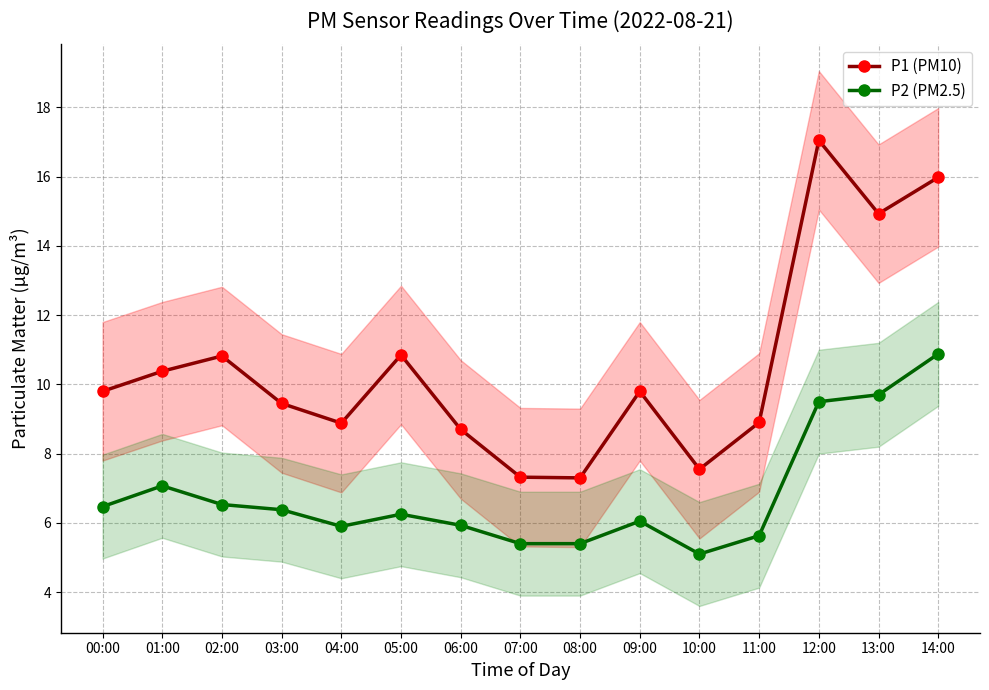

What is the difference between the P1 (PM10) values at 01:00 and 08:00?

3.1